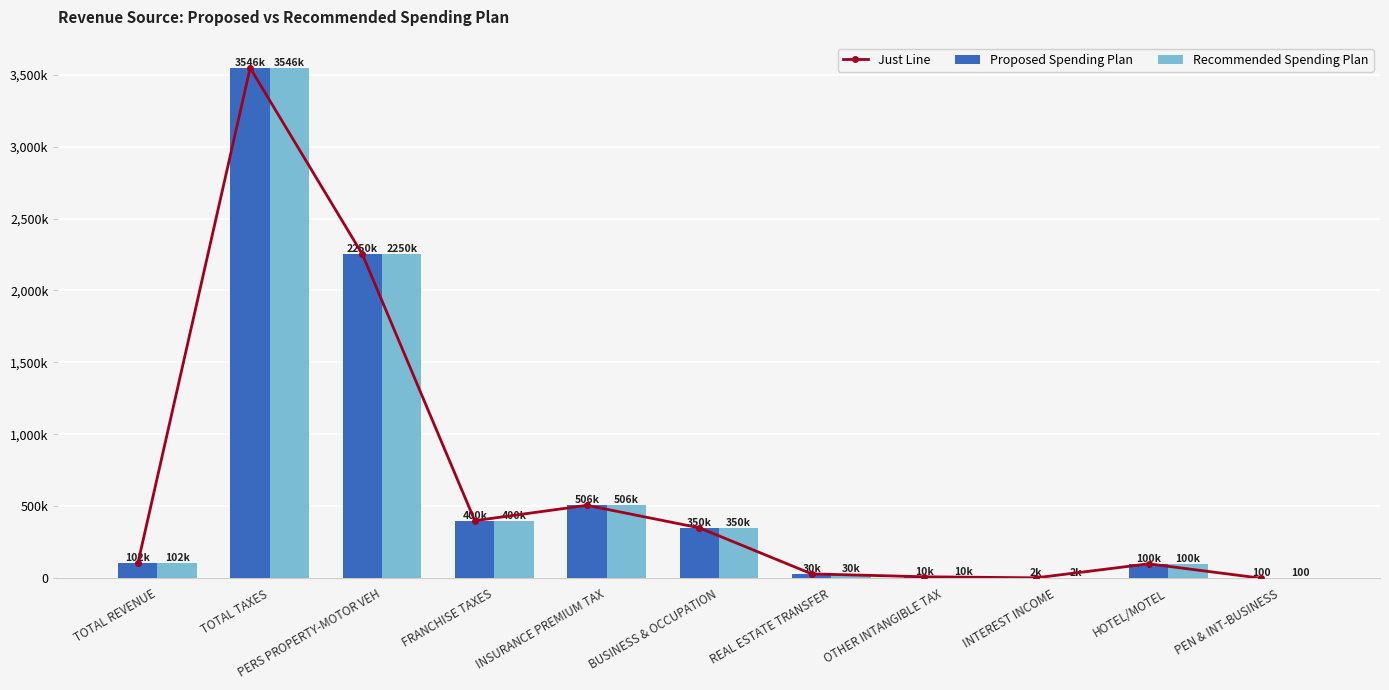

What is the minimum value for Just Line?

100